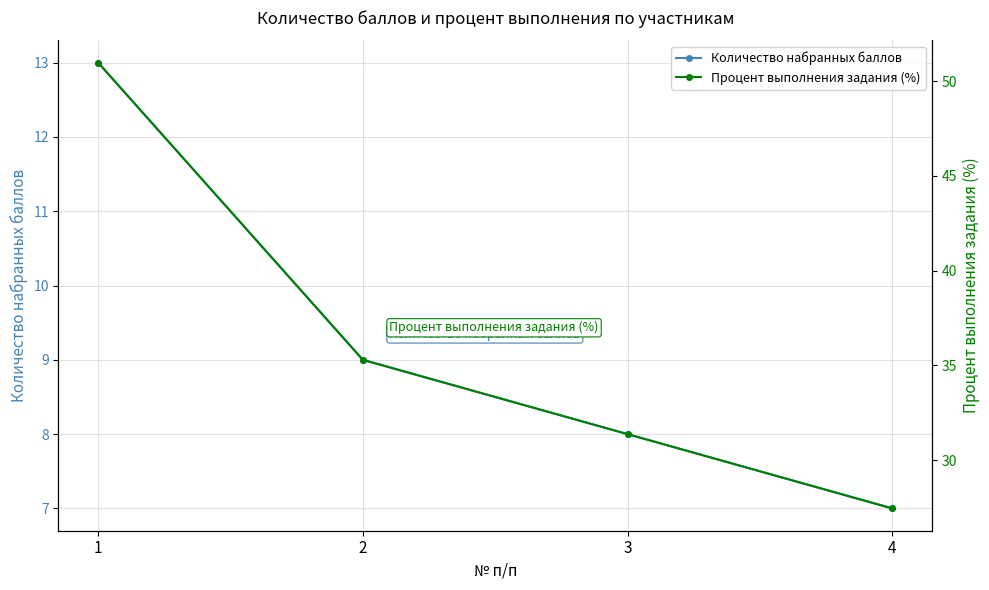

At how many categories does at least one series exceed 22?

4